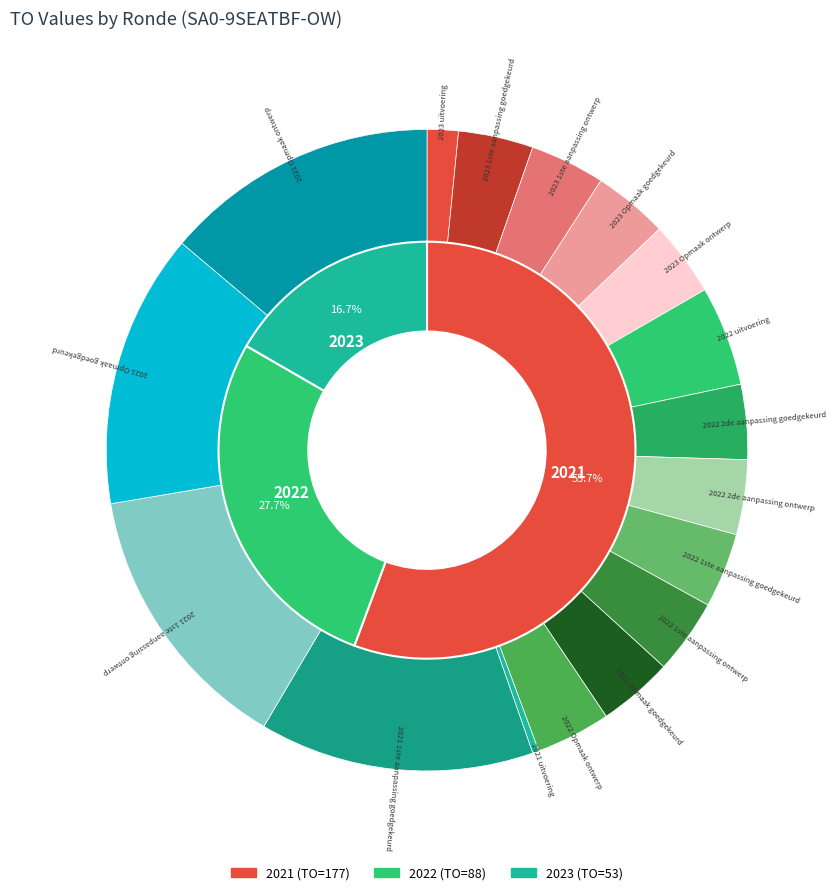

Is it true that 2021 Opmaak ontwerp is 14% of the pie?

True